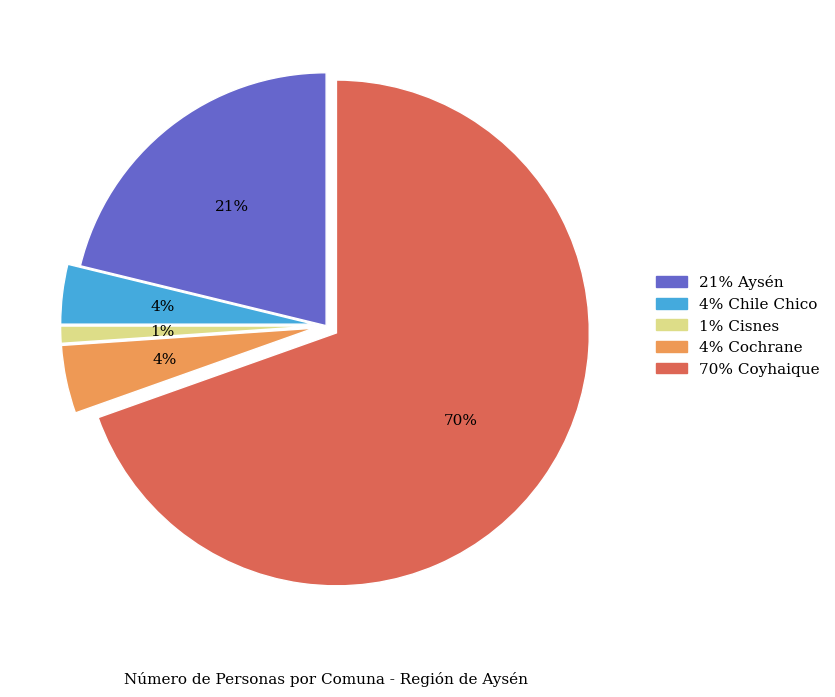

Does any single category account for the majority?

Yes